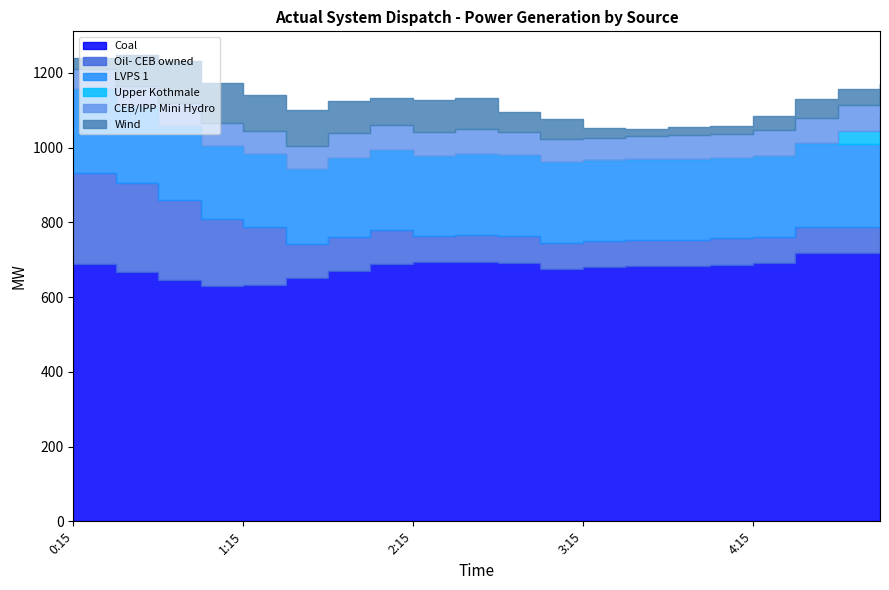

Between 0:45 and 3:45, which series saw the biggest shift?

Oil- CEB owned